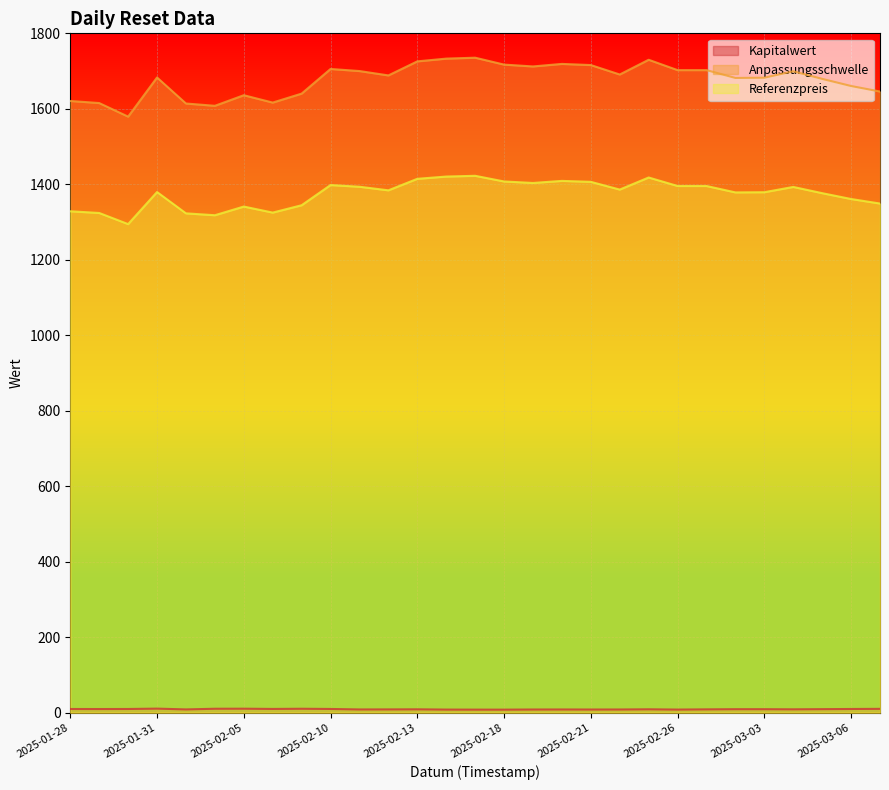

What is the difference between the second highest and second lowest values in the Referenzpreis series?

102.5